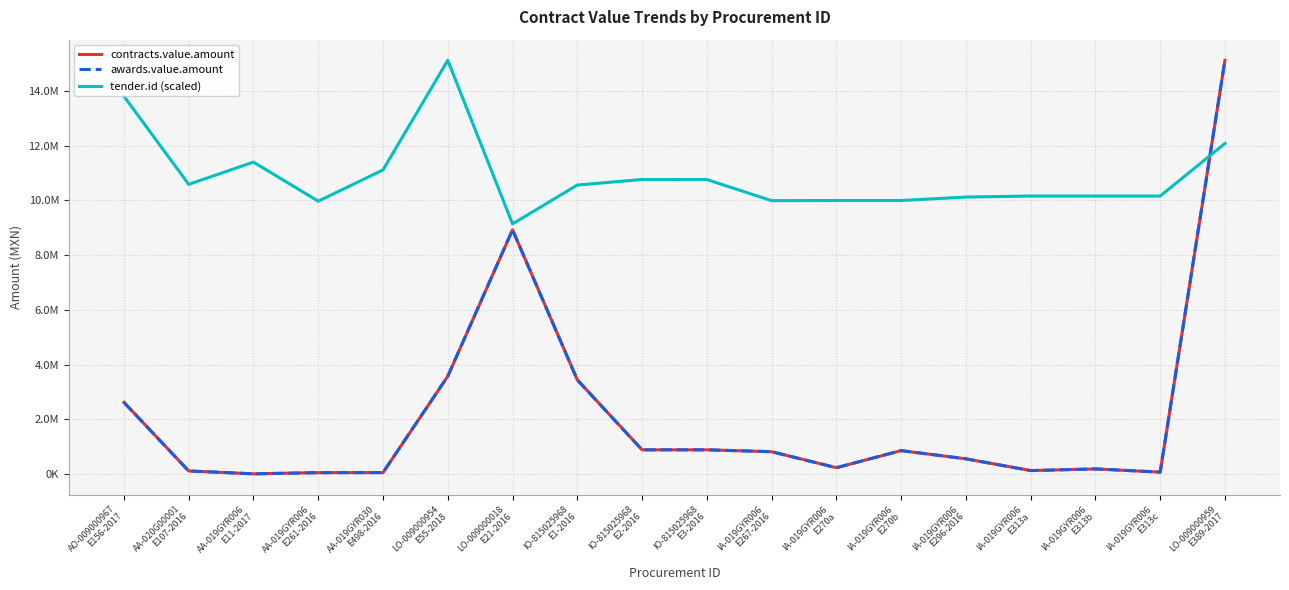

Does the chart have visible grid lines?

Yes